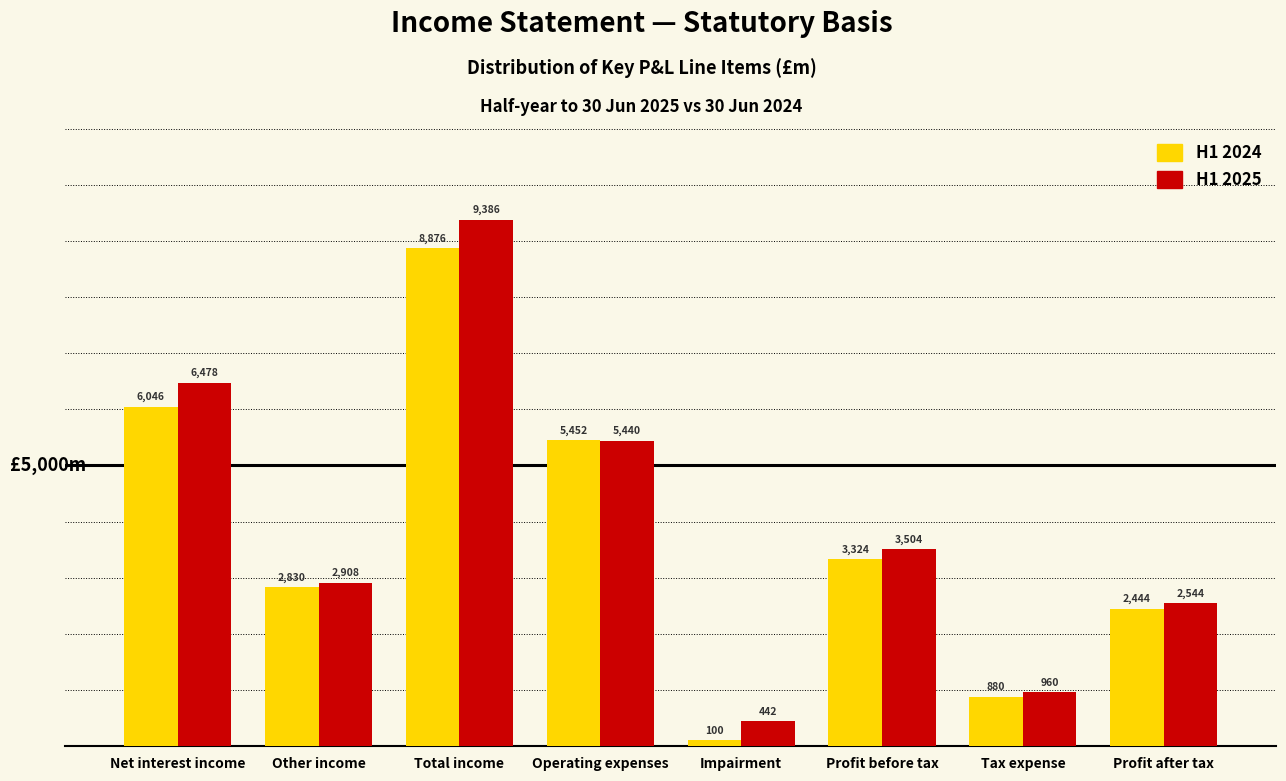

What is the spread (max minus min) of values at Profit before tax?

180